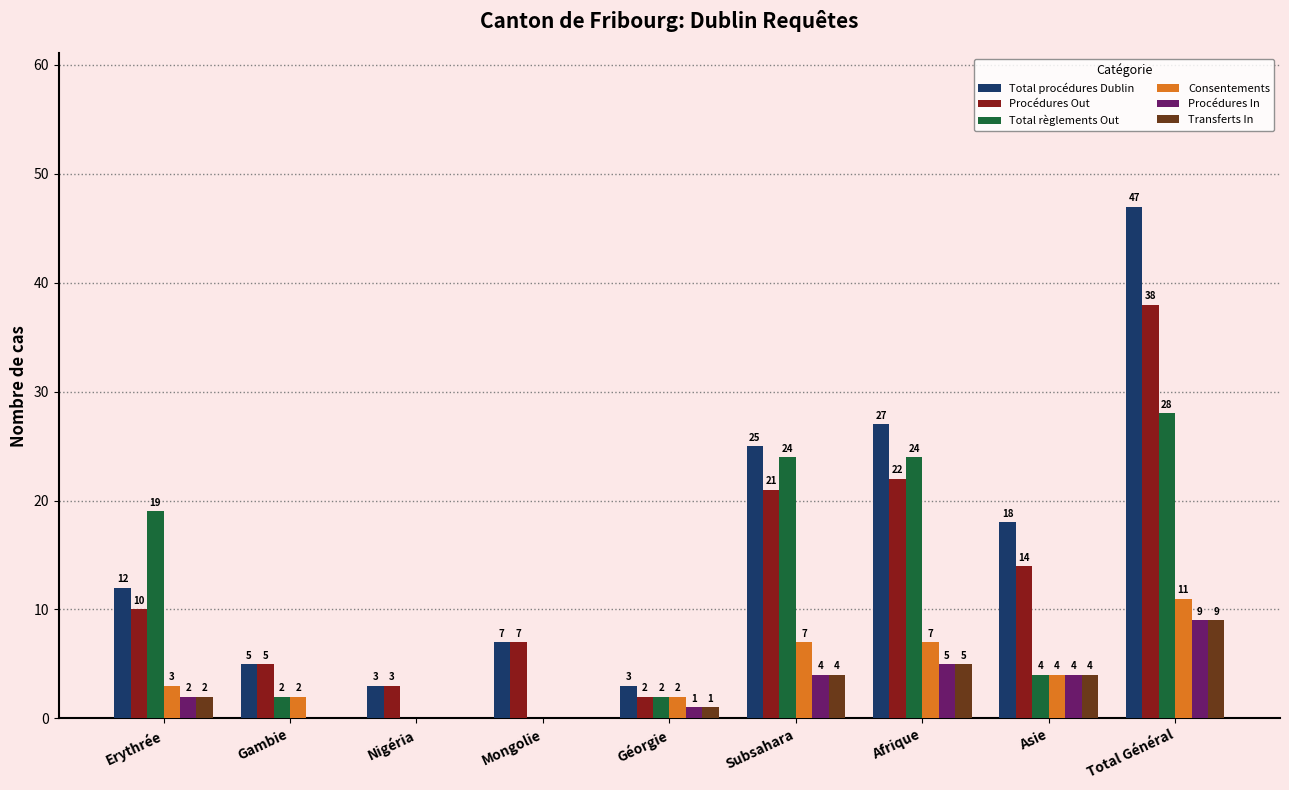

What are all the series names shown in the legend?

Total procédures Dublin, Procédures Out, Total règlements Out, Consentements, Procédures In, Transferts In